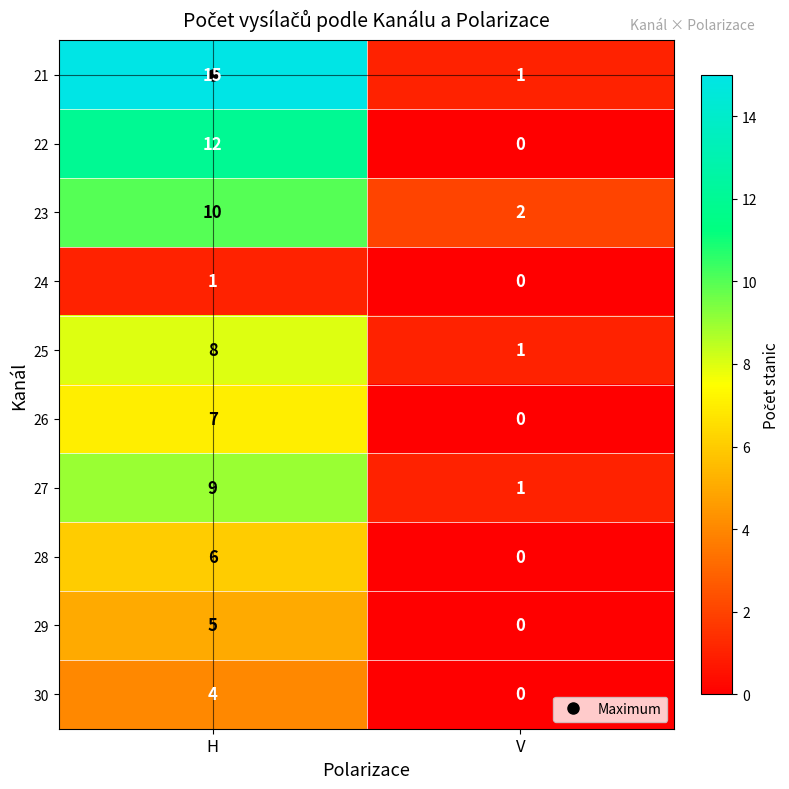

What is the average value of the 26 series?

4